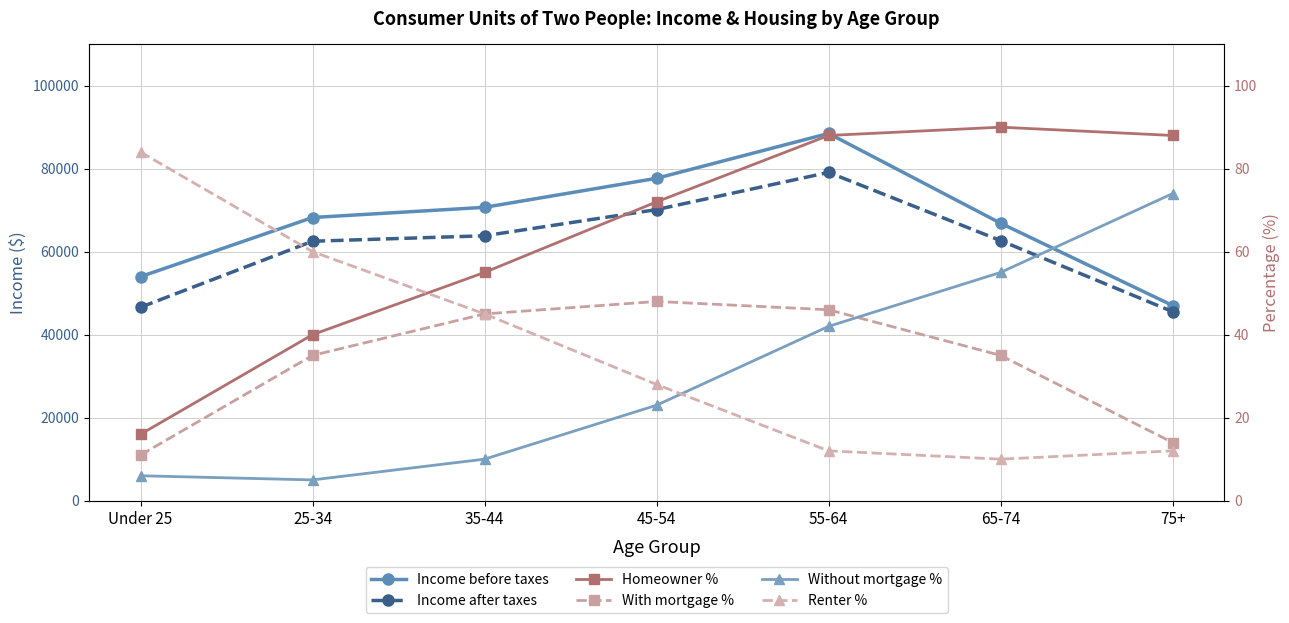

Reading left to right, transcribe all the data shown in this chart.

Income before taxes: 53976	68231	70685	77678	88487	66854	47025
Income after taxes: 46605	62514	63828	70137	79102	62658	45548
Homeowner %: 16	40	55	72	88	90	88
With mortgage %: 11	35	45	48	46	35	14
Without mortgage %: 6	5	10	23	42	55	74
Renter %: 84	60	45	28	12	10	12